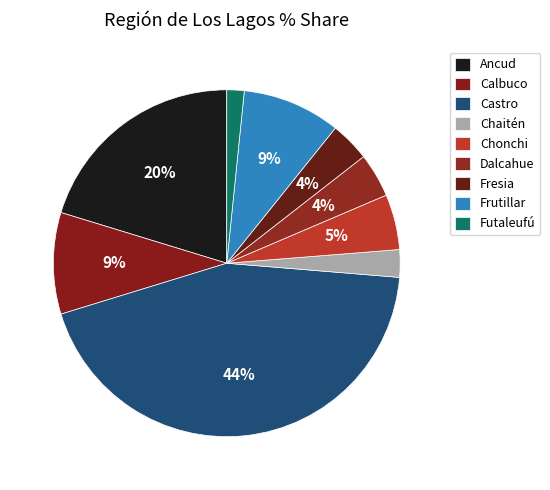

What percentage do Dalcahue and Chaitén together represent?

6.7%